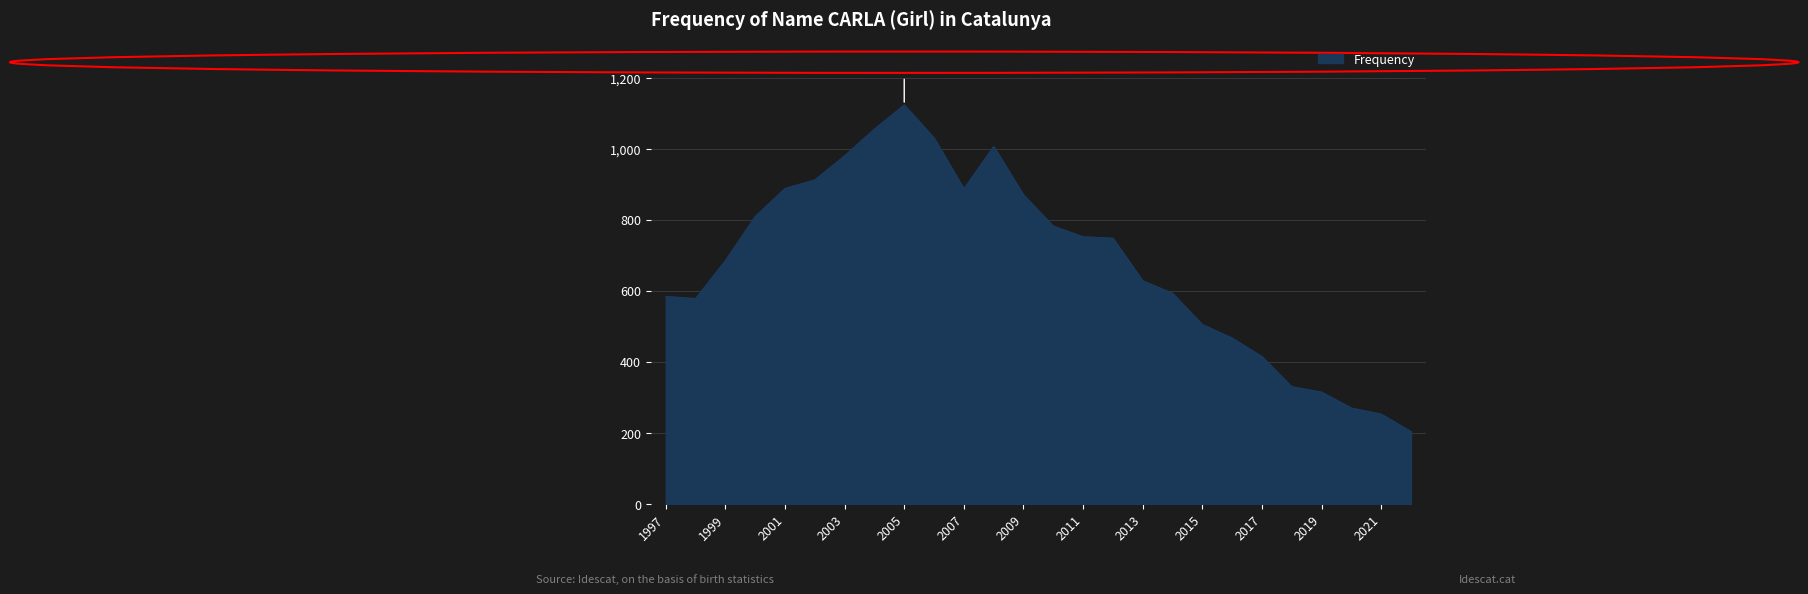

What is the difference between the maximum and minimum values?

919